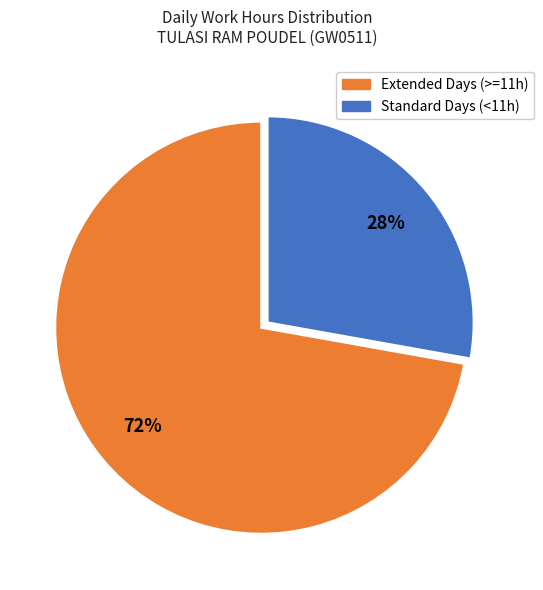

To the nearest percent, what is the average slice percentage?

50%